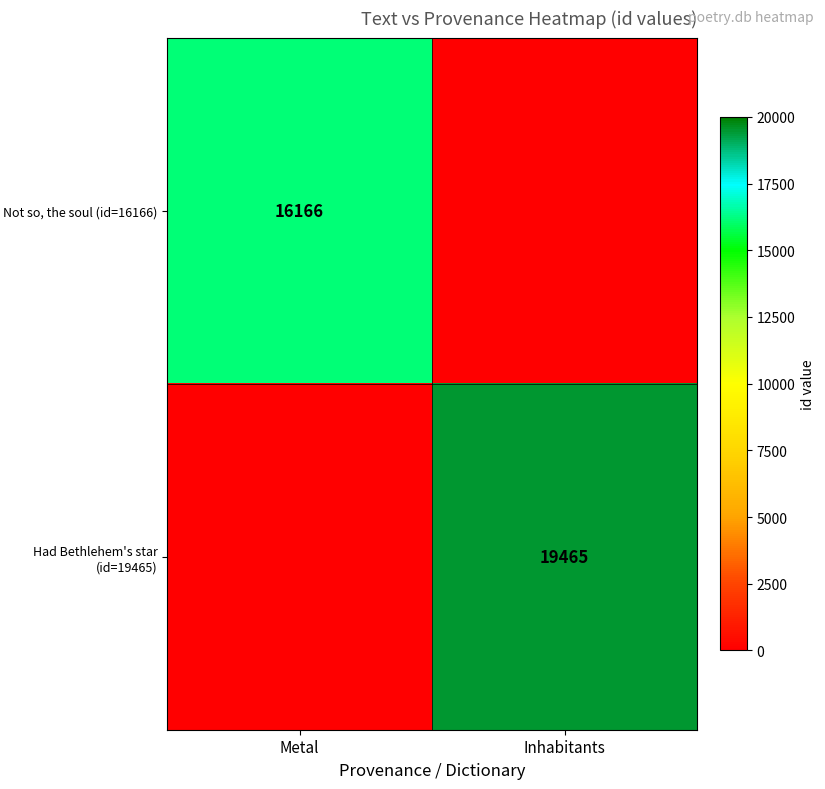

The value of Not so, the soul (id=16166) at Metal is 16166. True or false?

True